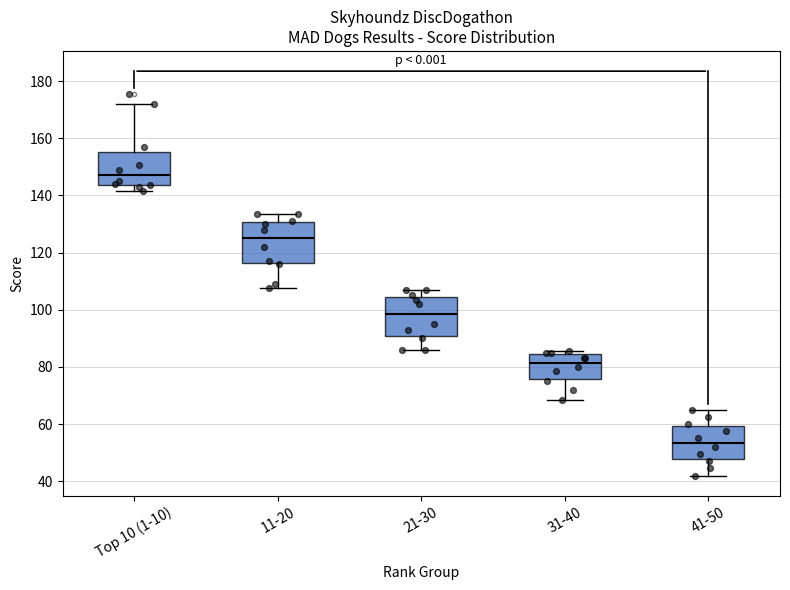

Where does the lower whisker of the box for Top 10 (1-10) end on the y-axis? The values are not printed on the chart, so give them approximately, as read against the axis.

142